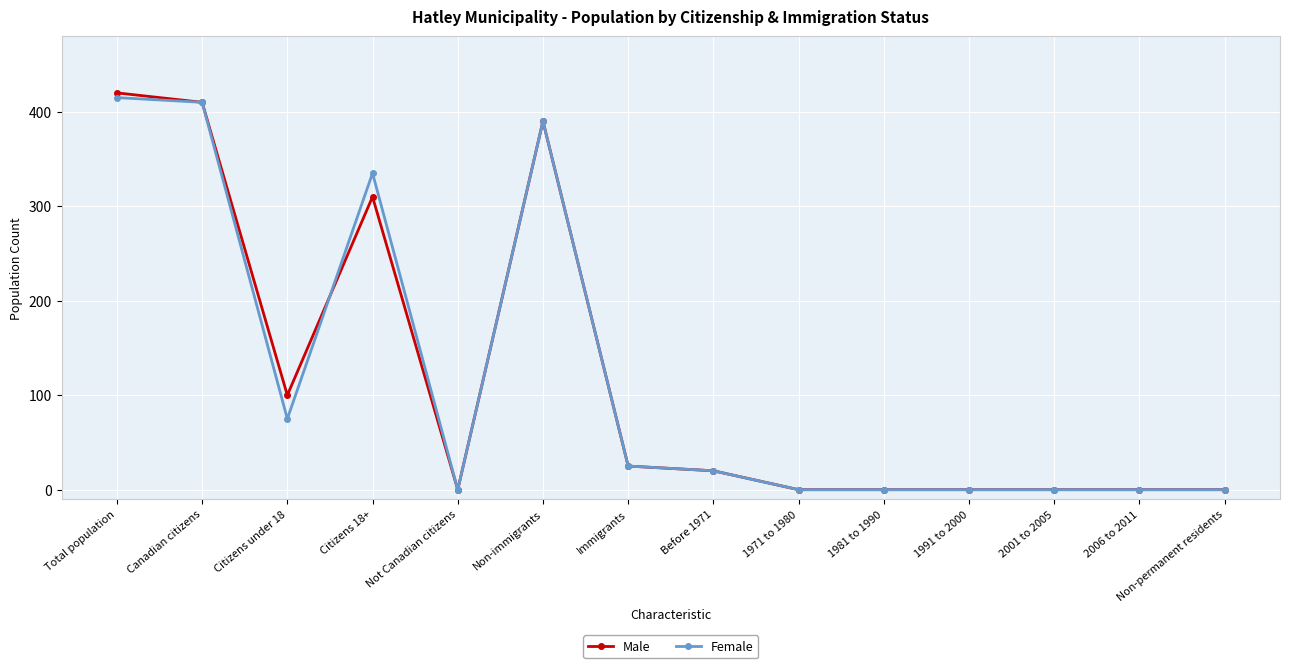

The Male series shows 212 at 2006 to 2011. True or false?

False